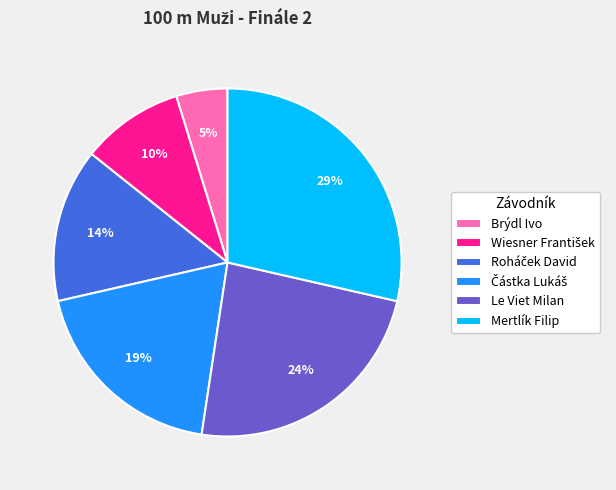

The Mertlík Filip slice represents 29% of the pie. True or false?

True